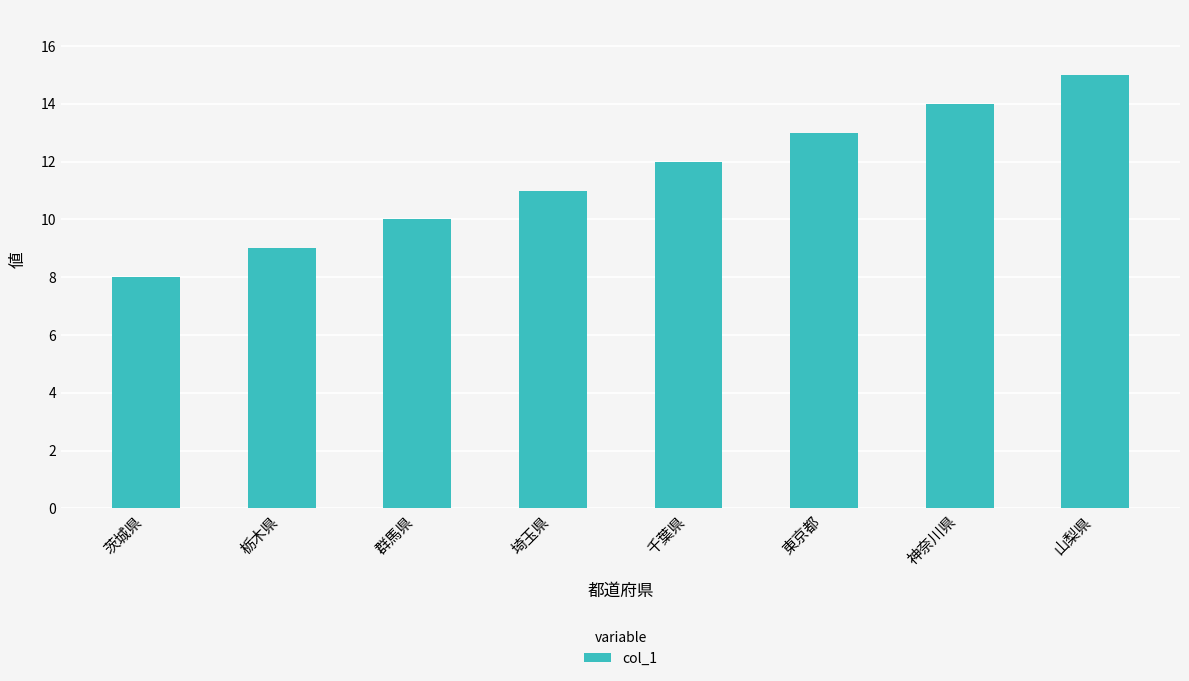

List the labels in order of value, smallest first.

茨城県, 栃木県, 群馬県, 埼玉県, 千葉県, 東京都, 神奈川県, 山梨県